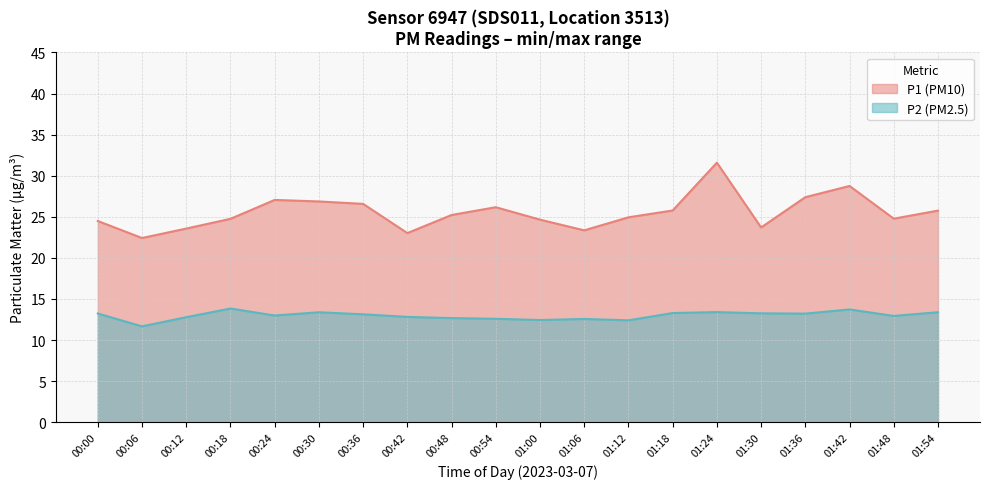

How many lines are shown in the chart?

2